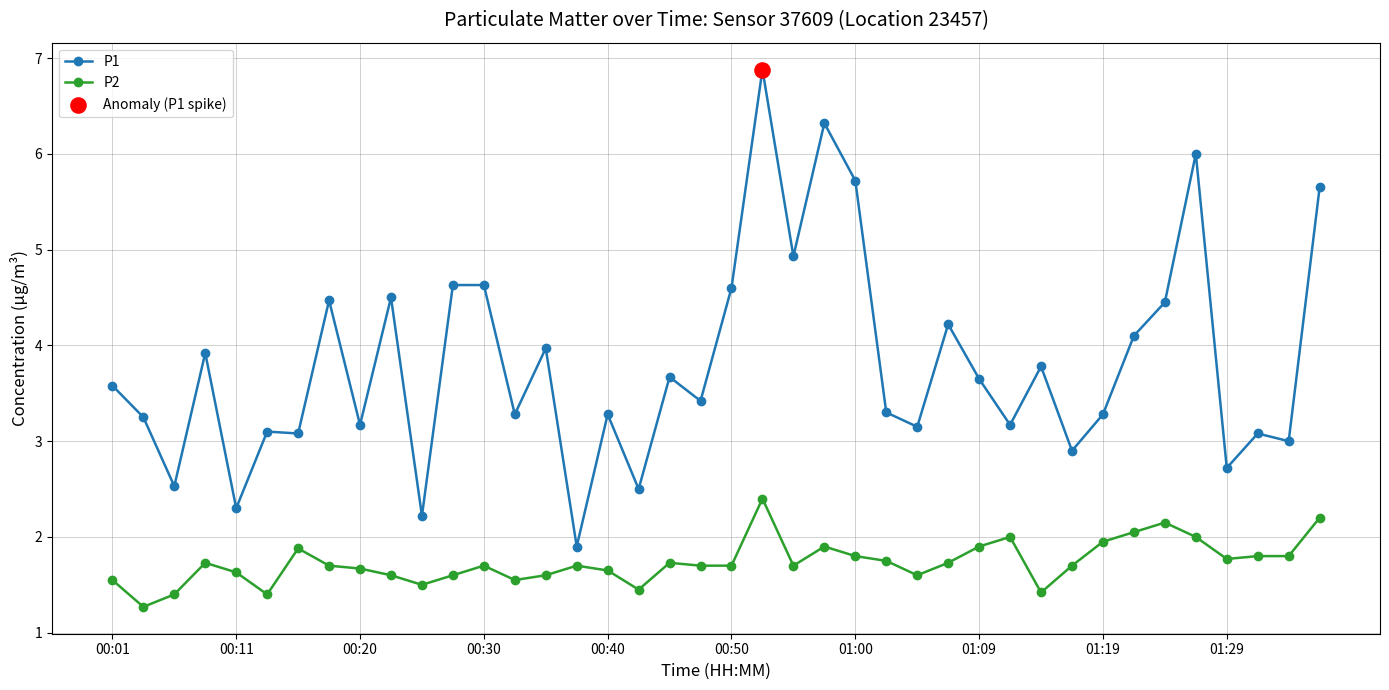

At how many categories does at least one series exceed 5?

5